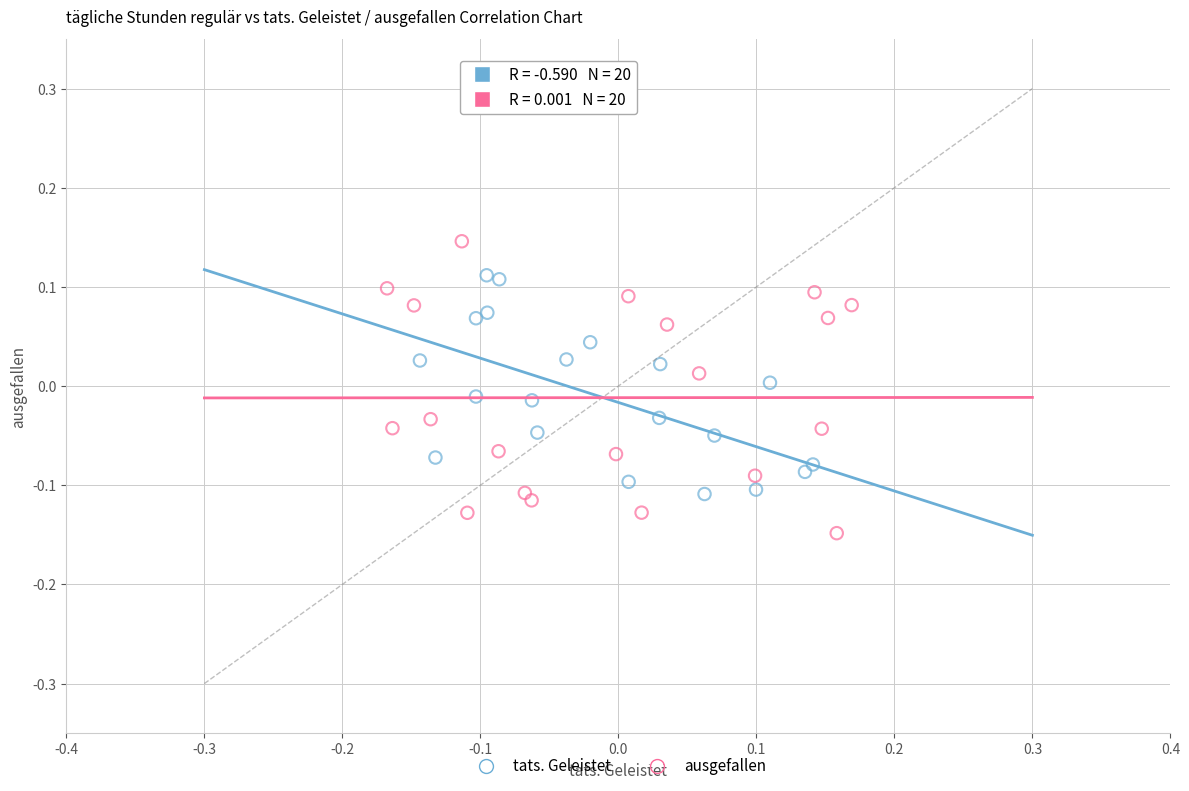

Which series has the largest Y range (max minus min)?

ausgefallen